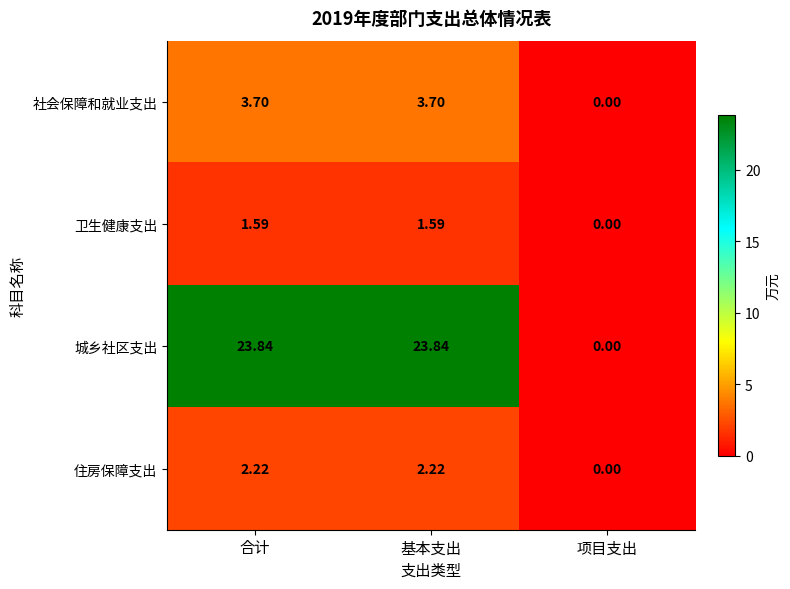

List the series in order of their peak value, highest first.

城乡社区支出, 社会保障和就业支出, 住房保障支出, 卫生健康支出